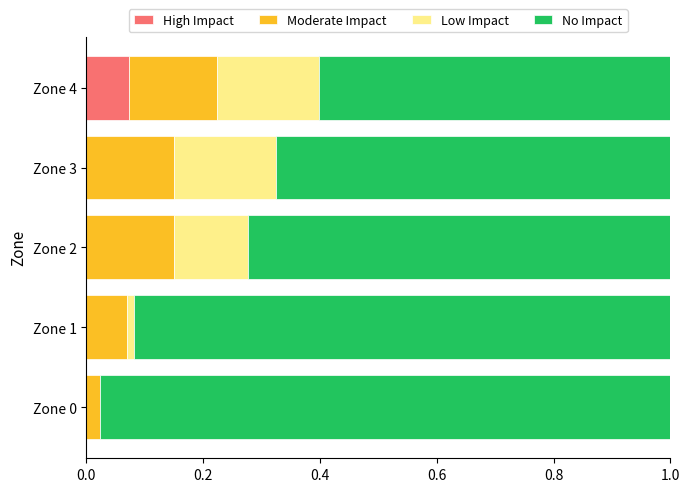

The High Impact series shows -0.1 at Zone 0. True or false?

False